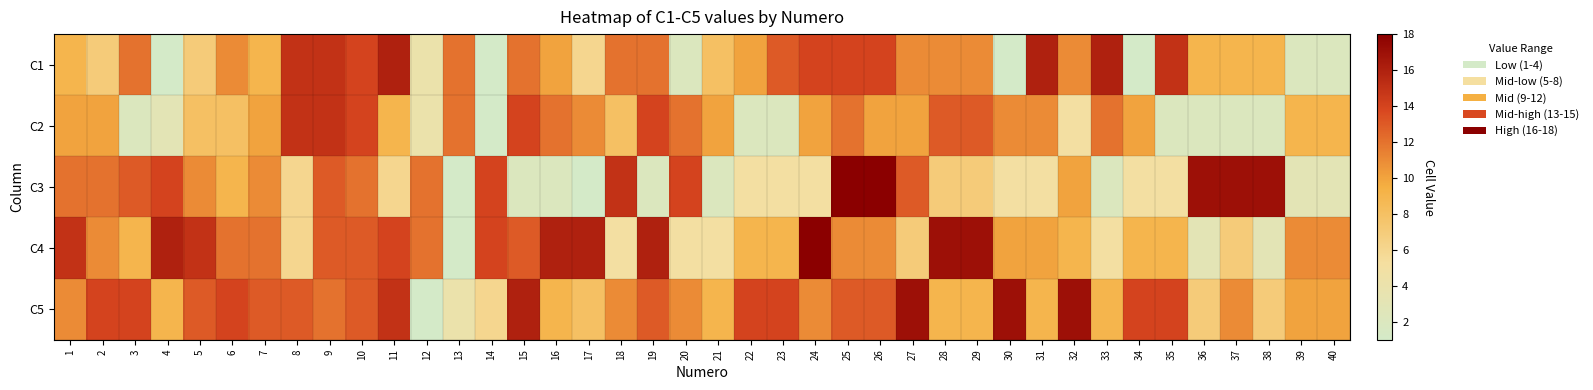

Reading left to right, transcribe all the data shown in this chart.

C1: 1=9	2=7	3=12	4=1	5=7	6=11	7=9	8=15	9=15	10=14	11=16	12=4	13=12	14=1	15=12	16=10	17=6	18=12	19=12	20=2	21=8	22=10	23=13	24=14	25=14	26=14	27=11	28=11	29=11	30=1	31=16	32=11	33=16	34=1	35=15	36=9	37=9	38=9	39=2	40=2
C2: 1=10	2=10	3=2	4=3	5=8	6=8	7=10	8=15	9=15	10=14	11=9	12=4	13=12	14=1	15=14	16=12	17=11	18=8	19=14	20=12	21=10	22=2	23=2	24=10	25=12	26=10	27=10	28=13	29=13	30=11	31=11	32=5	33=12	34=10	35=2	36=2	37=2	38=2	39=9	40=9
C3: 1=12	2=12	3=13	4=14	5=11	6=9	7=11	8=6	9=13	10=12	11=6	12=12	13=1	14=14	15=2	16=2	17=1	18=15	19=2	20=14	21=2	22=5	23=5	24=5	25=18	26=18	27=13	28=7	29=7	30=5	31=5	32=10	33=2	34=5	35=5	36=17	37=17	38=17	39=3	40=3
C4: 1=15	2=11	3=9	4=16	5=15	6=12	7=12	8=6	9=13	10=13	11=14	12=12	13=1	14=14	15=13	16=16	17=16	18=5	19=16	20=5	21=5	22=9	23=9	24=18	25=11	26=11	27=7	28=17	29=17	30=10	31=10	32=9	33=5	34=9	35=9	36=3	37=7	38=3	39=11	40=11
C5: 1=11	2=14	3=14	4=9	5=13	6=14	7=13	8=13	9=12	10=13	11=15	12=1	13=4	14=6	15=16	16=9	17=8	18=11	19=13	20=11	21=9	22=14	23=14	24=11	25=13	26=13	27=17	28=9	29=9	30=17	31=9	32=17	33=9	34=14	35=14	36=7	37=11	38=7	39=10	40=10